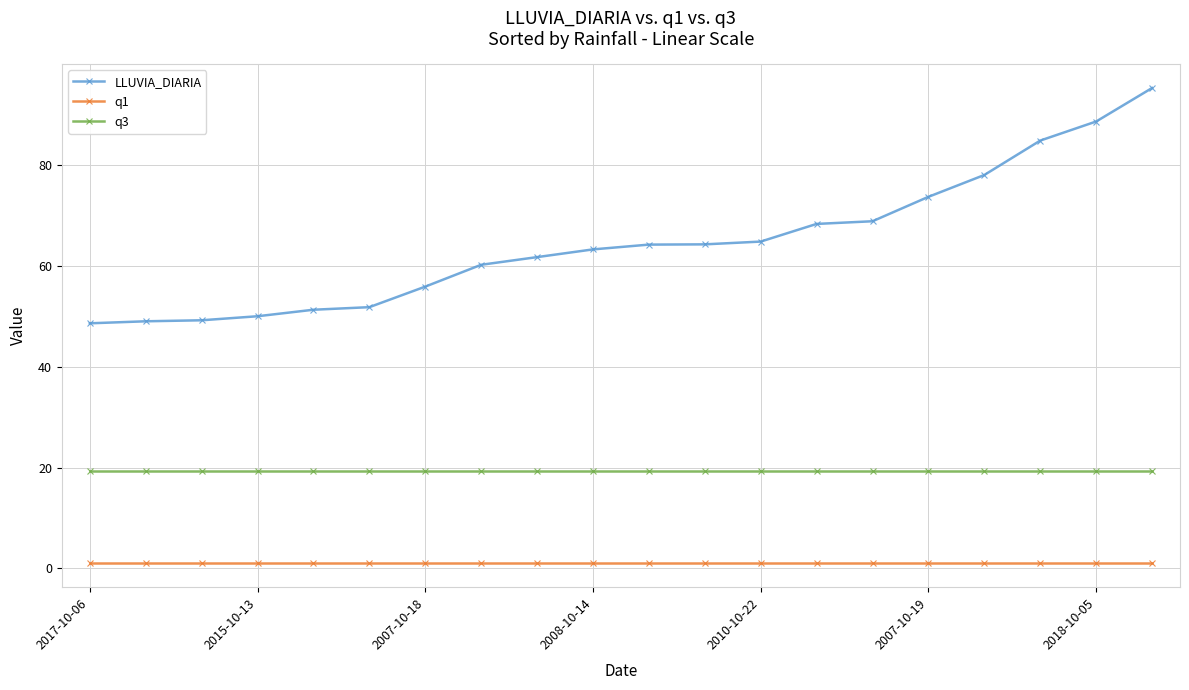

List the series in order of their peak value, highest first.

LLUVIA_DIARIA, q3, q1